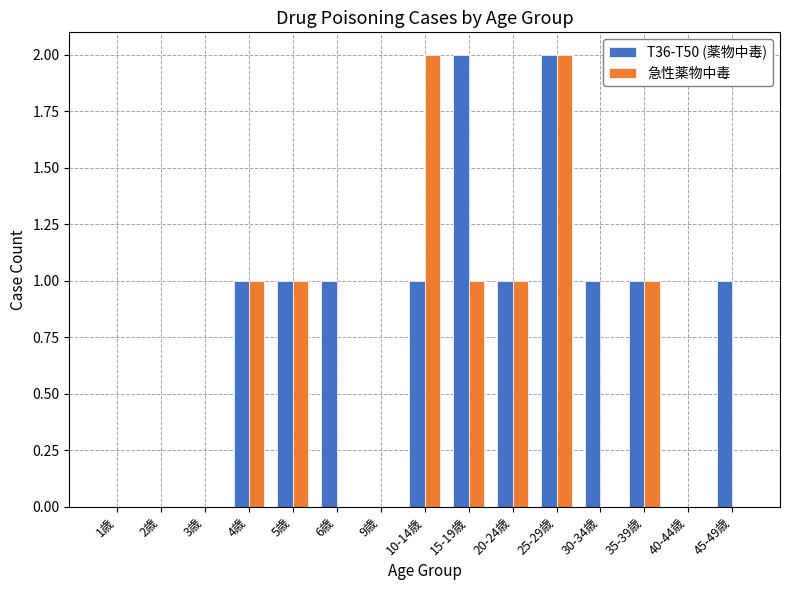

At which category is the sum across all series the highest?

25-29歳